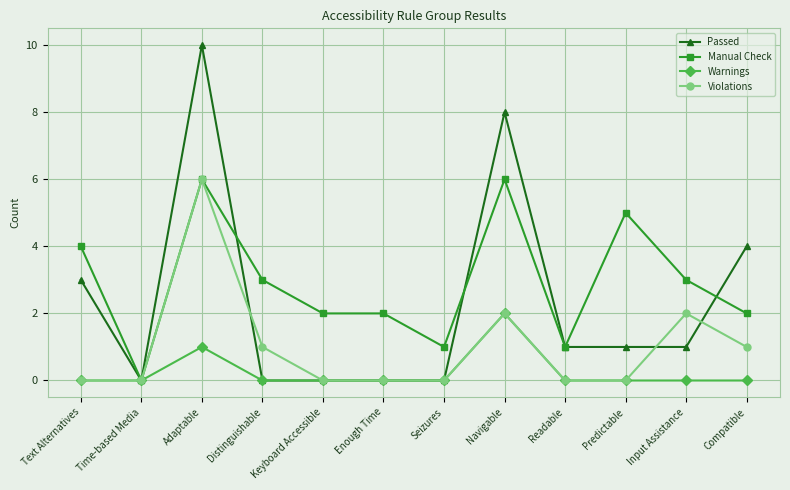

How many data points does each series have?

12